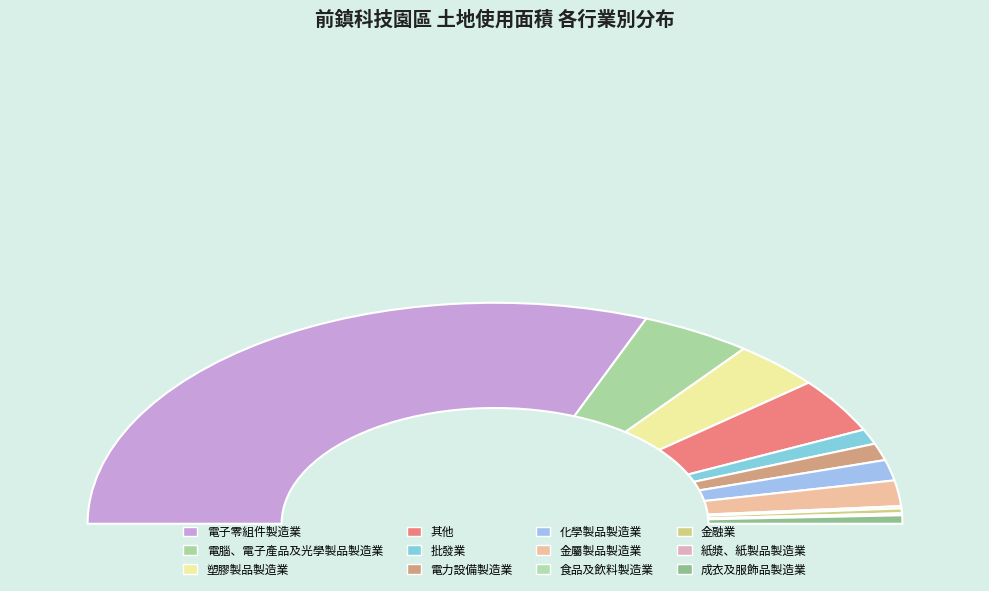

To the nearest percent, what percentage of the pie is 電力設備製造業?

2%